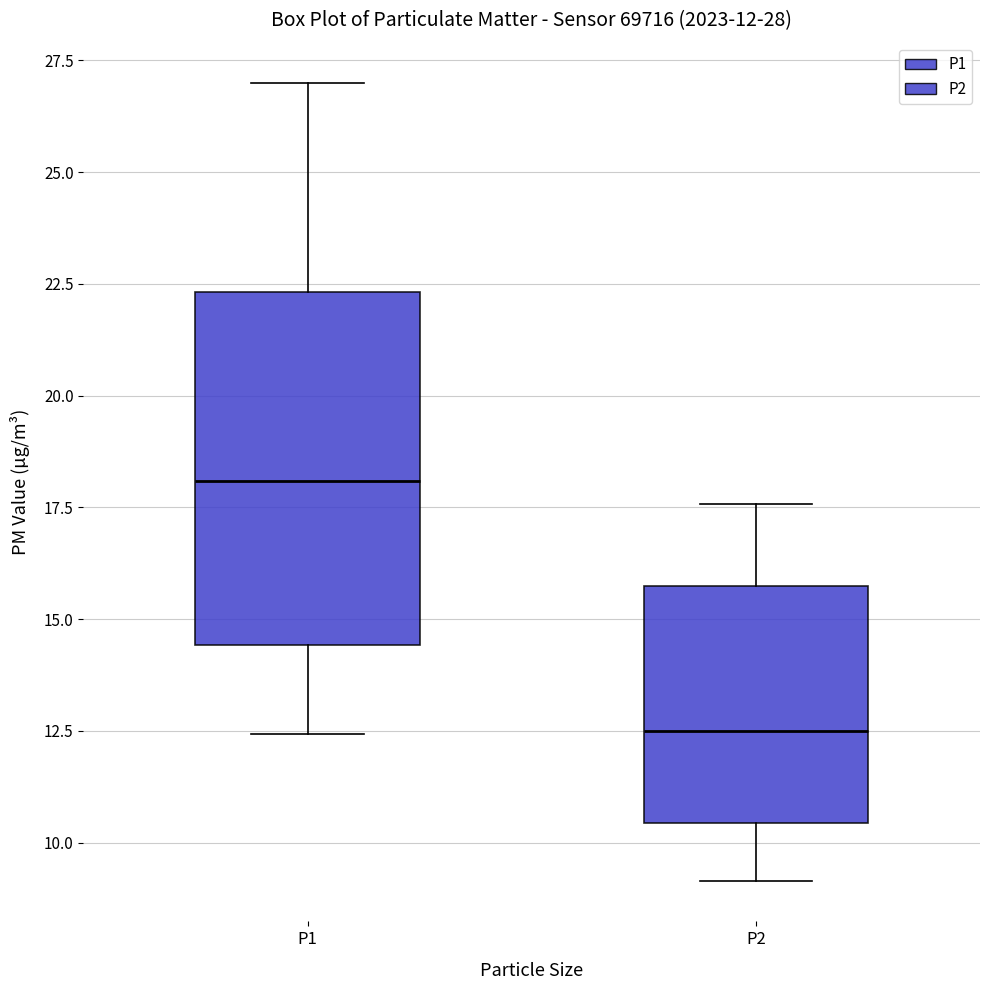

Which box is the tallest, from its lower edge to its upper edge?

P1